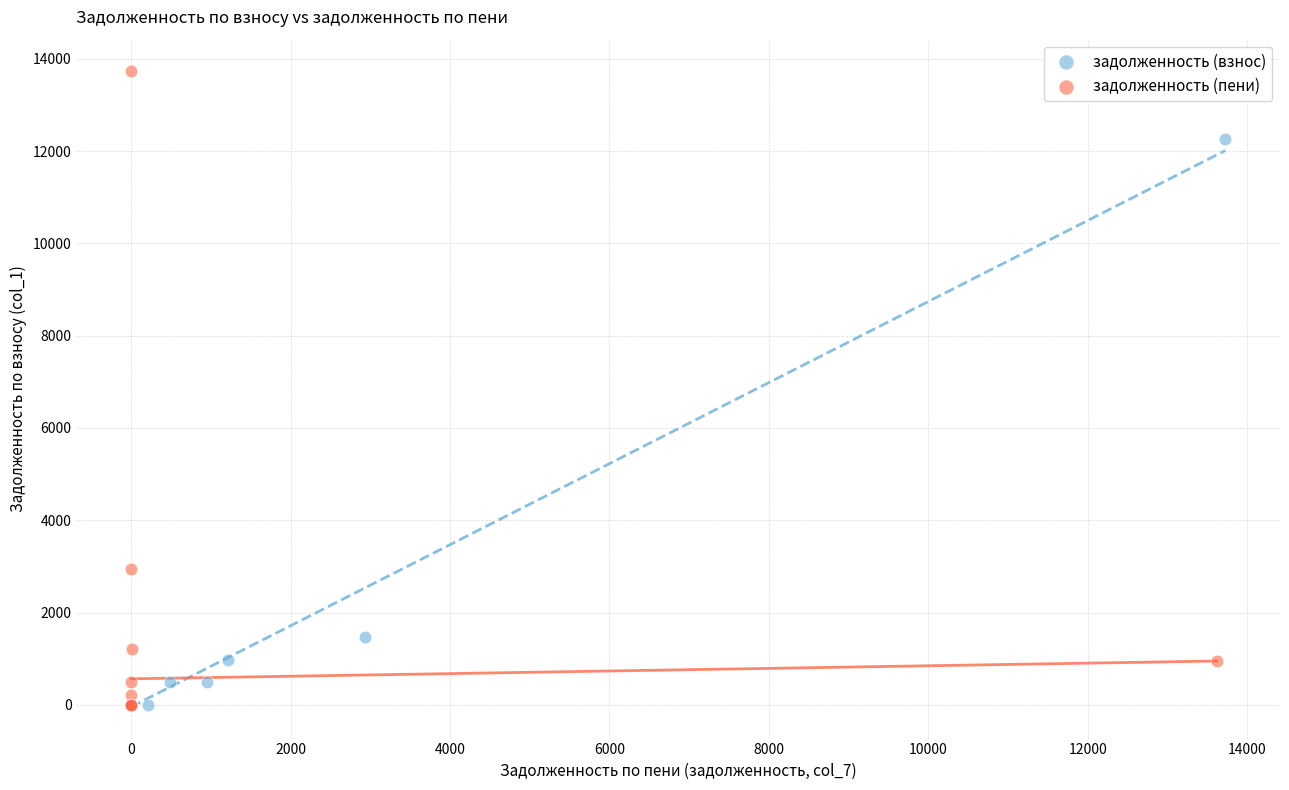

Which series reaches the maximum Y coordinate?

задолженность (пени)